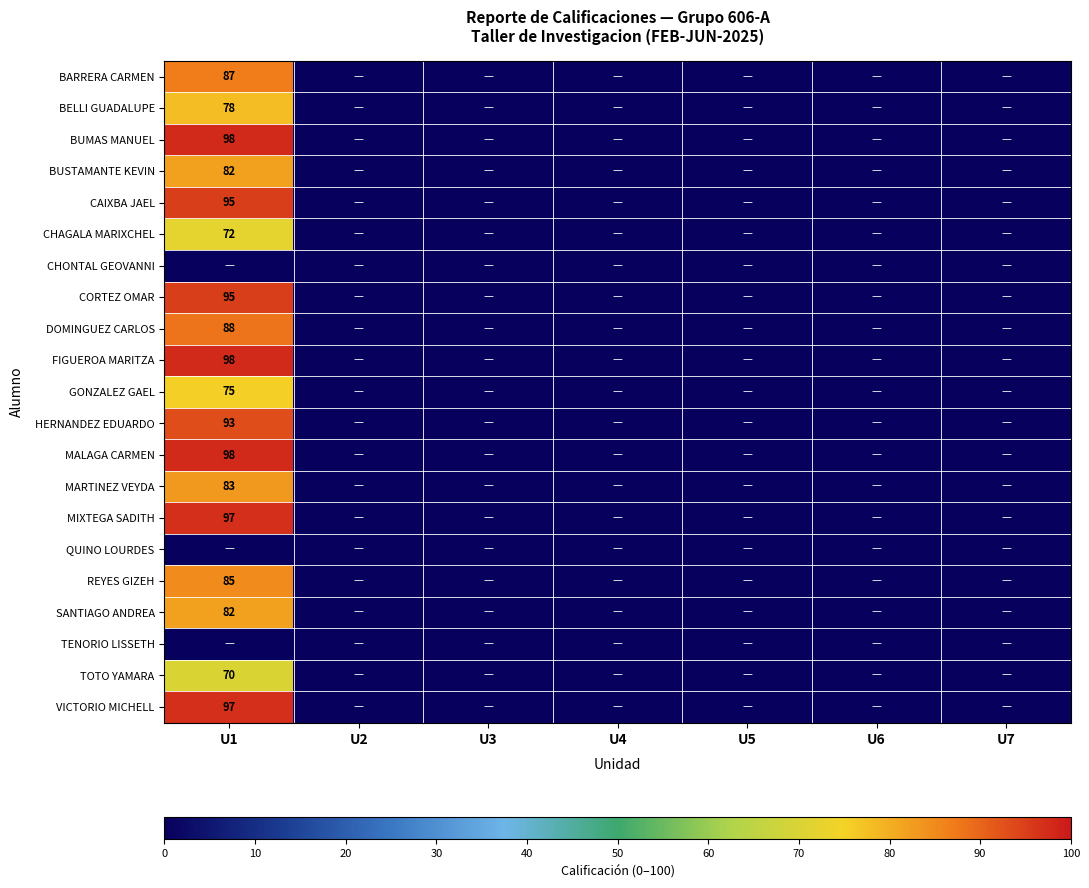

Which label corresponds to the smallest value in the chart?

U2